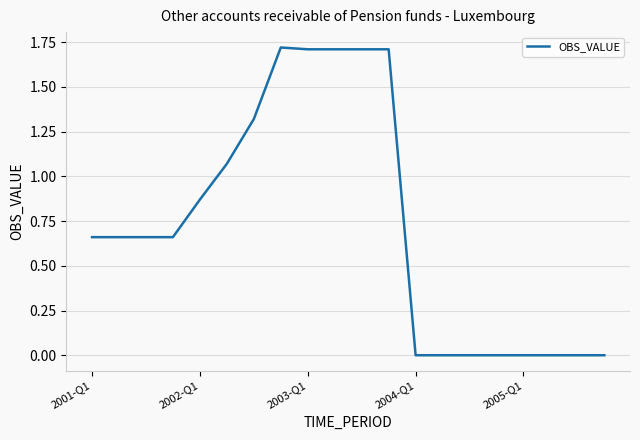

How many lines are shown in the chart?

1